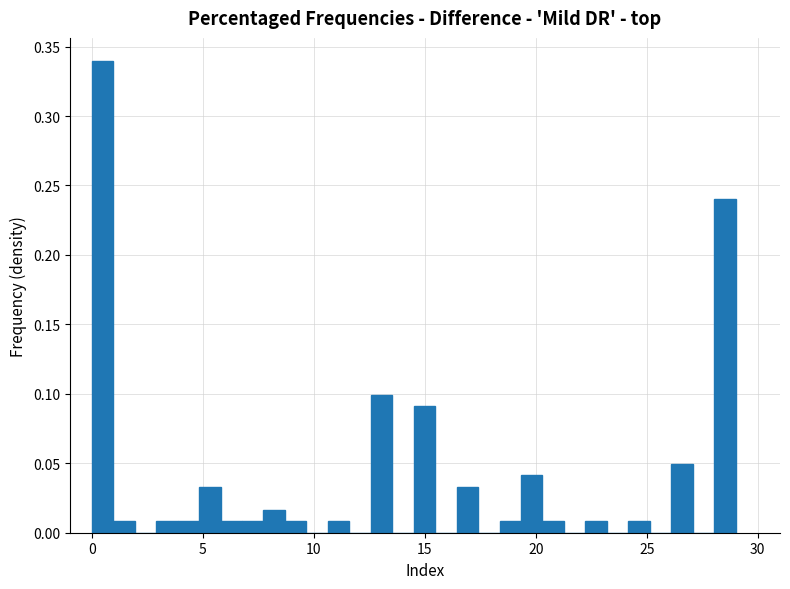

Read against the x-axis, roughly where is the centre of the tallest bar?

0.5